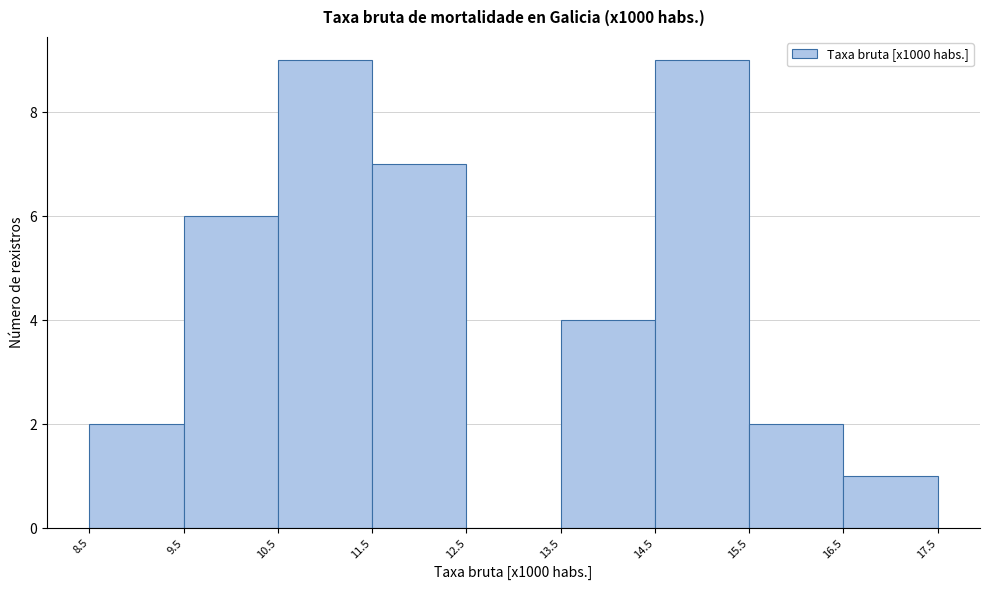

How tall is the bar that spans 15.5 to 16.5 on the x-axis? The values are not printed on the chart, so give them approximately, as read against the axis.

2